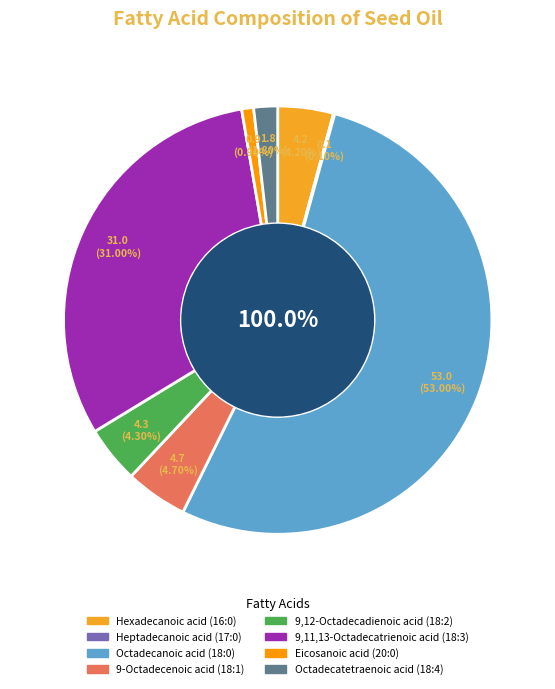

What is the smallest slice in the pie chart?

Heptadecanoic acid (17:0)